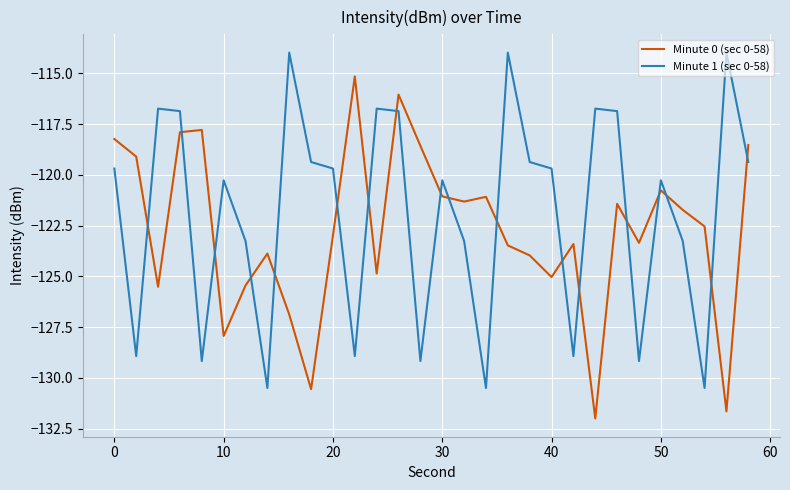

What is the difference between the second highest and minimum values in the Minute 1 (sec 0-58) series?

16.5